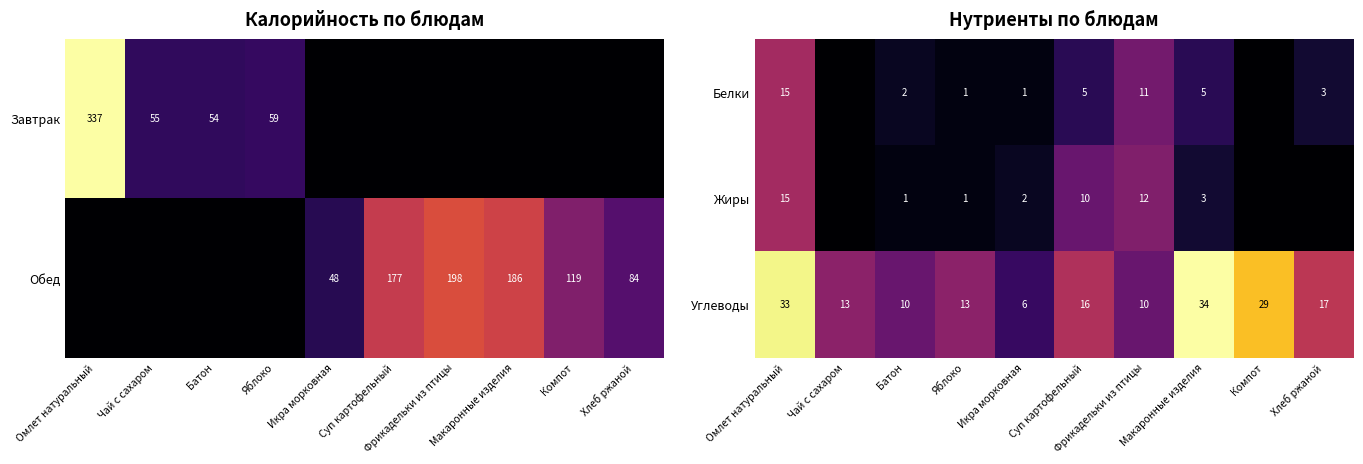

Read the Углеводы value at Макаронные изделия, to the nearest 10.

30